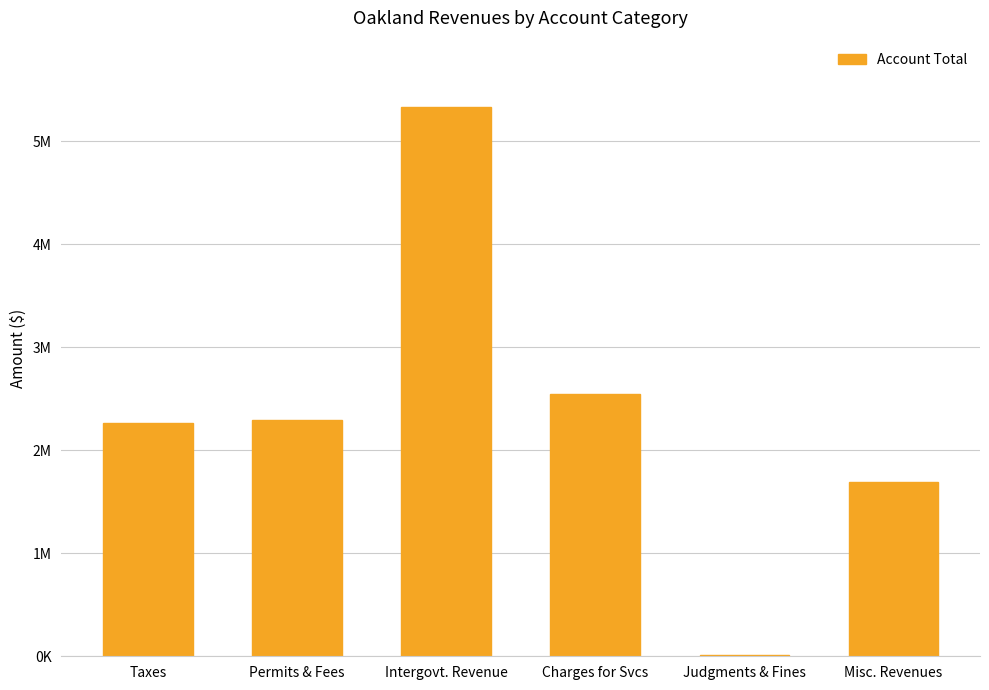

What is the difference between the maximum and second lowest values?

3643483